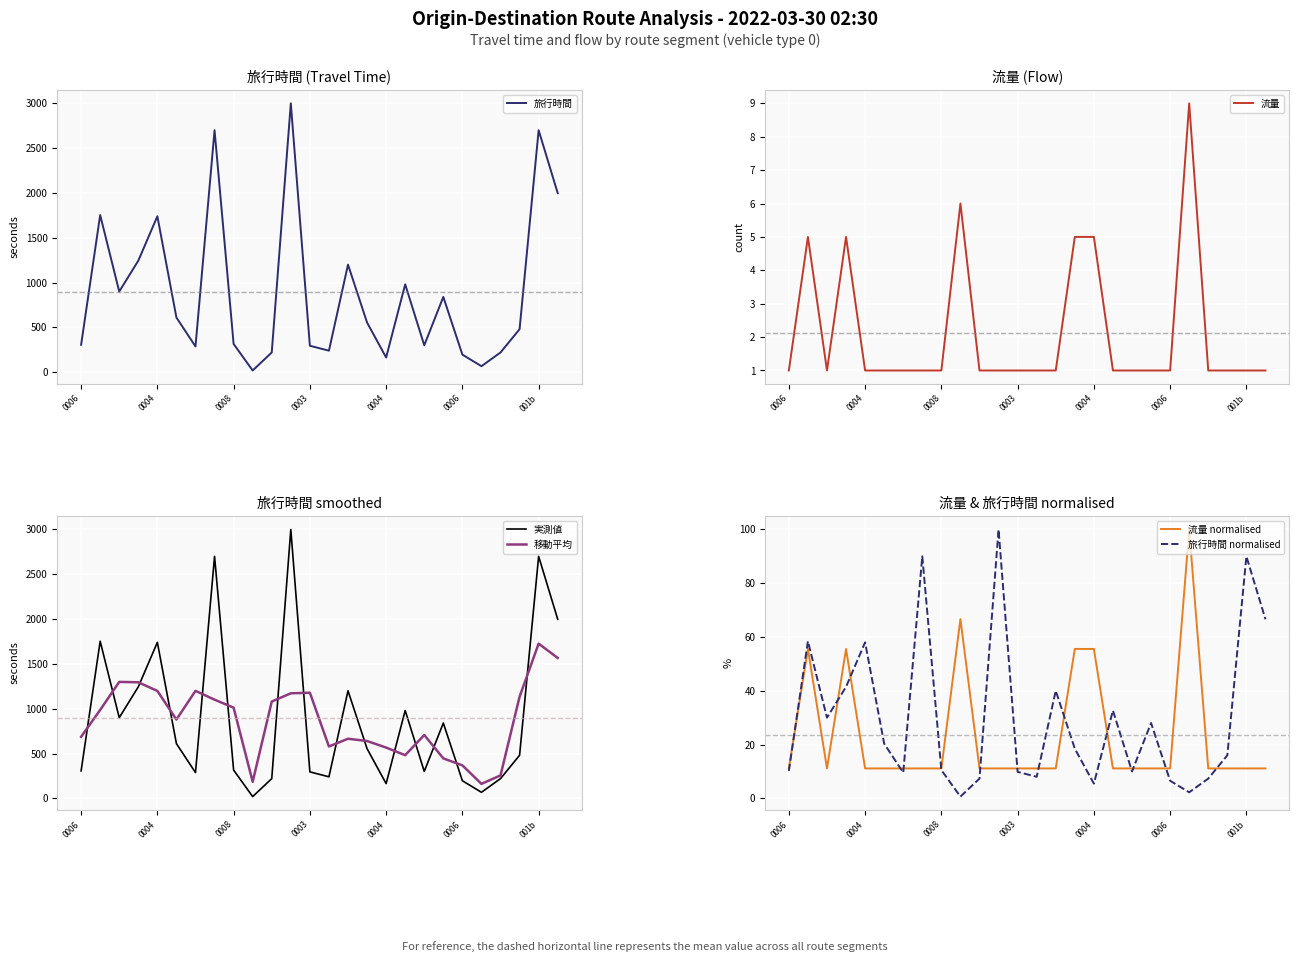

True or false: 旅行時間 has a value of 3100.9 at 0004.

False